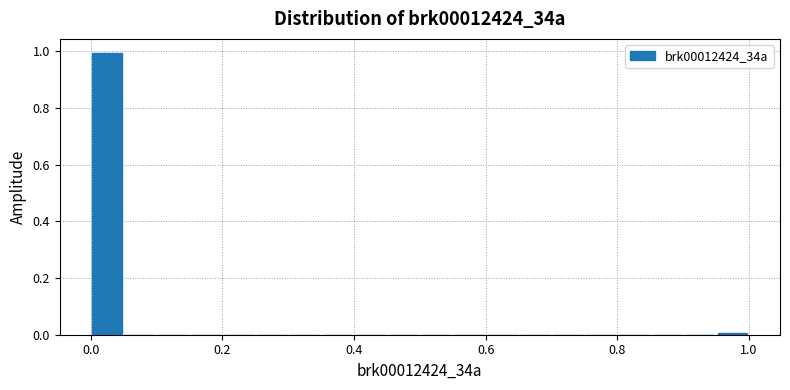

Read against the x-axis, roughly where is the centre of the tallest bar?

0.02